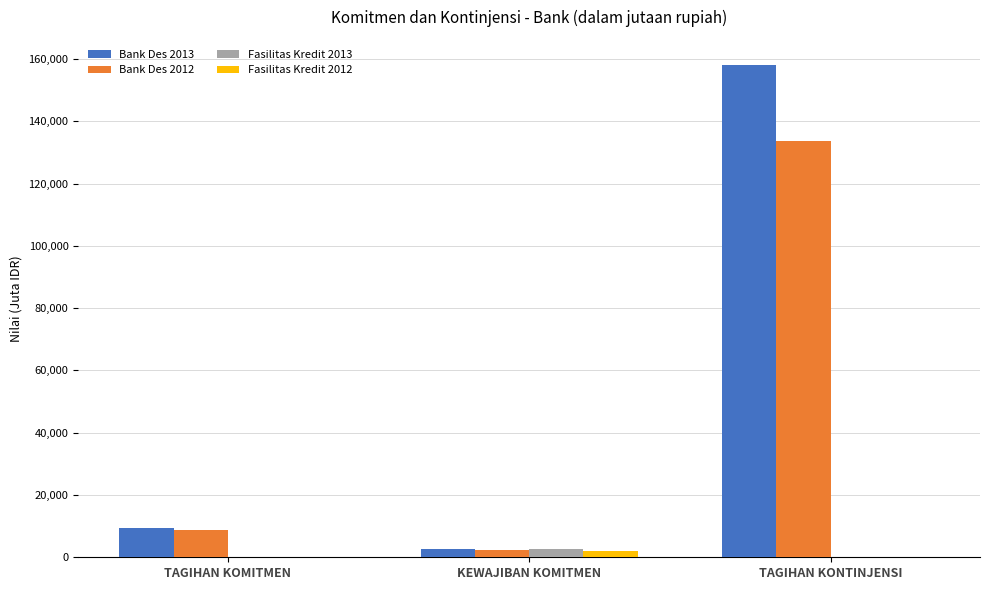

What is the maximum value shown in the chart?

158201